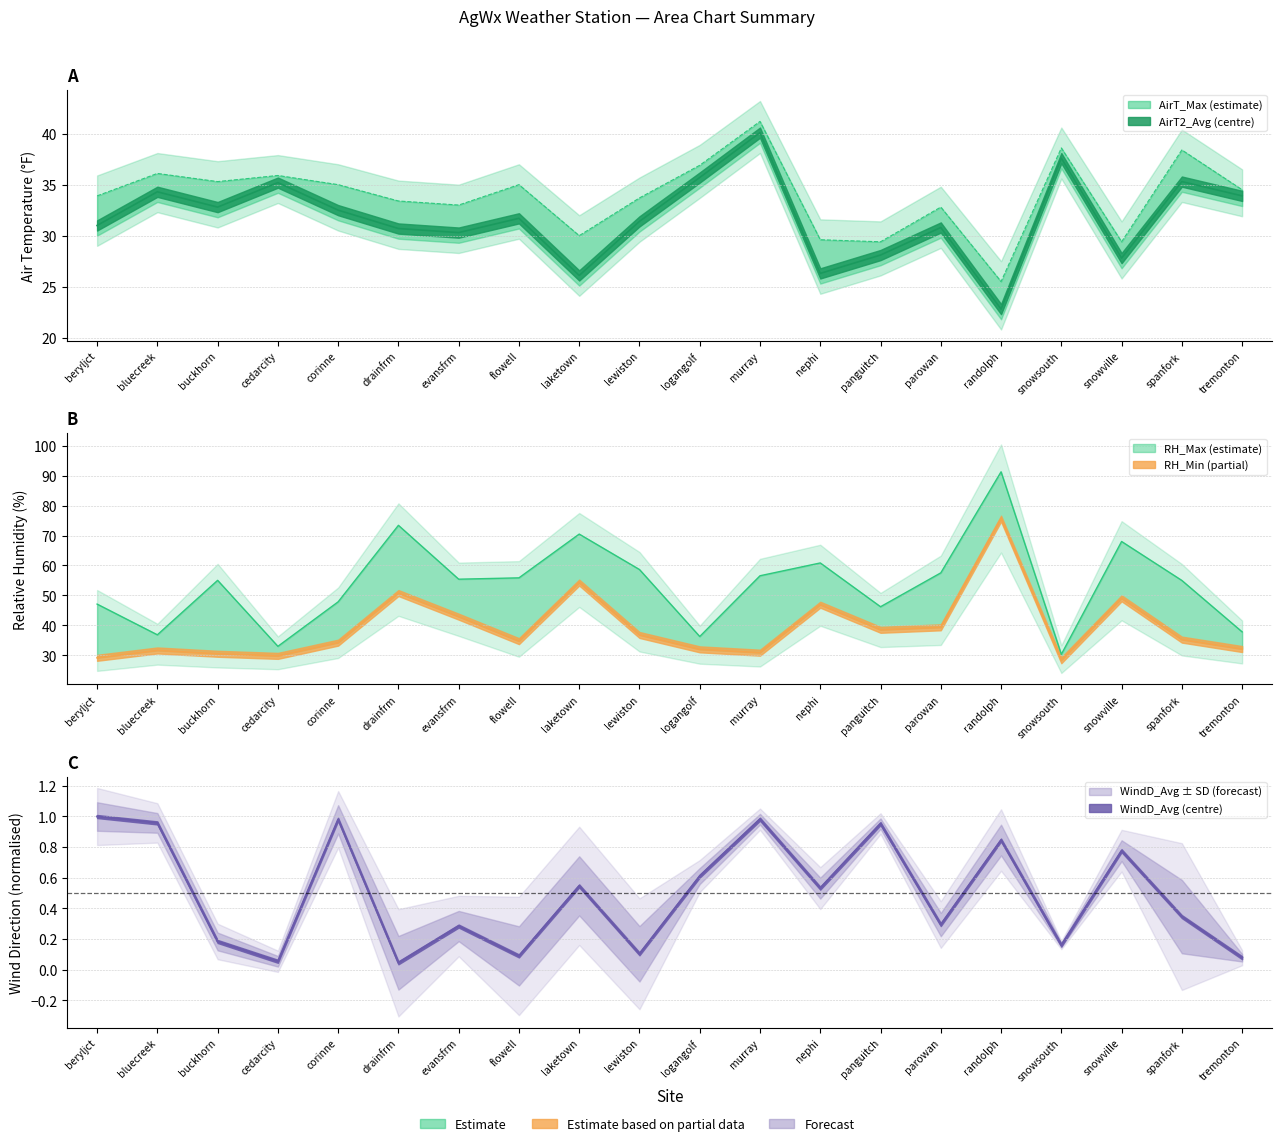

Reading left to right, what are all the values shown in this chart?

AirT_Max: 33.9	36.1	35.3	35.9	35.0	33.4	33.0	35.0	30.0	33.7	36.9	41.2	29.6	29.4	32.8	25.5	38.6	29.4	38.4	34.5
AirT2_Avg: 31.0	34.3	32.8	35.2	32.5	30.7	30.3	31.7	26.1	31.4	35.7	40.1	26.3	28.1	30.8	22.8	37.6	27.8	35.3	33.9
RH_Max: 47.1	36.8	55.0	33.0	47.9	73.4	55.4	55.9	70.5	58.6	36.3	56.6	60.9	46.2	57.5	91.3	30.3	68.0	55.0	37.8
RH_Min: 29.1	31.6	30.5	29.8	34.2	50.8	42.9	34.7	54.3	36.8	32.0	30.9	46.9	38.5	39.3	75.7	28.3	49.0	35.2	32.1
WindD_Avg: 1.0	1.0	0.2	0.1	1.0	0.0	0.3	0.1	0.5	0.1	0.6	1.0	0.5	1.0	0.3	0.8	0.2	0.8	0.3	0.1